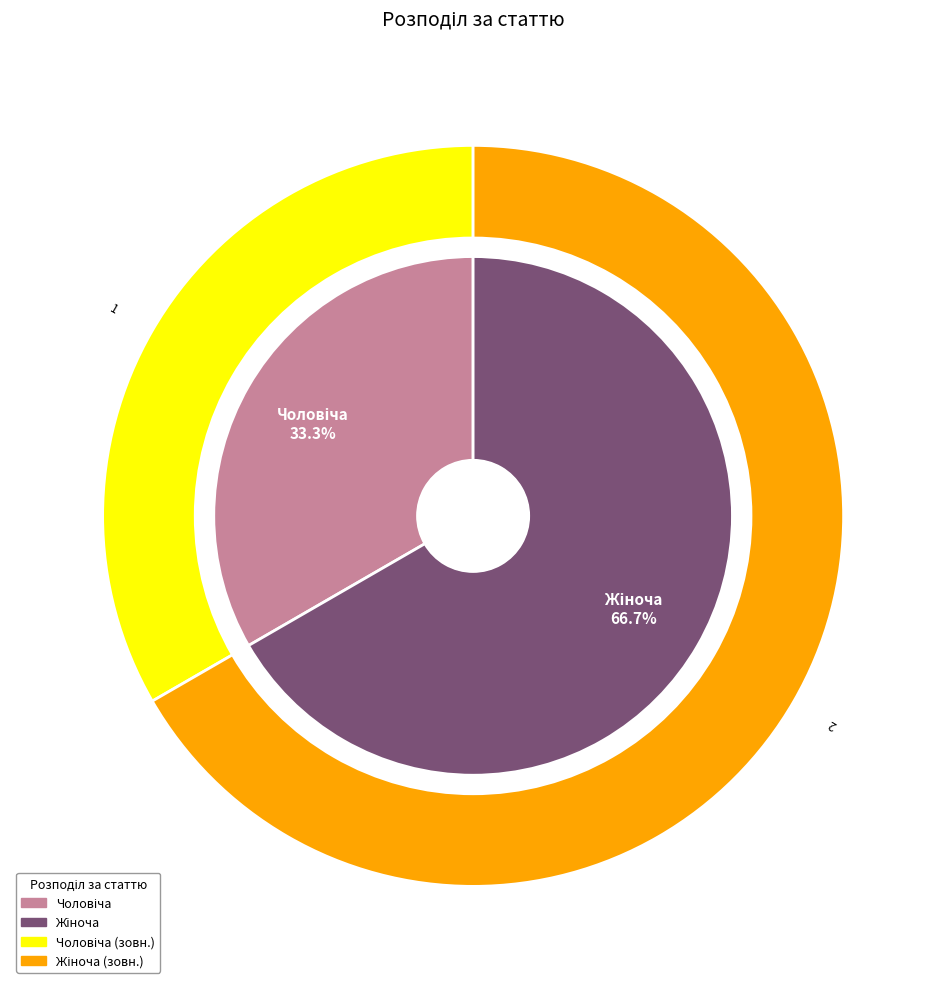

Does any single category account for the majority?

Yes